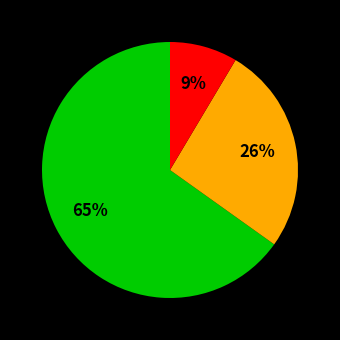

Is there any slice that represents more than half of the pie?

Yes